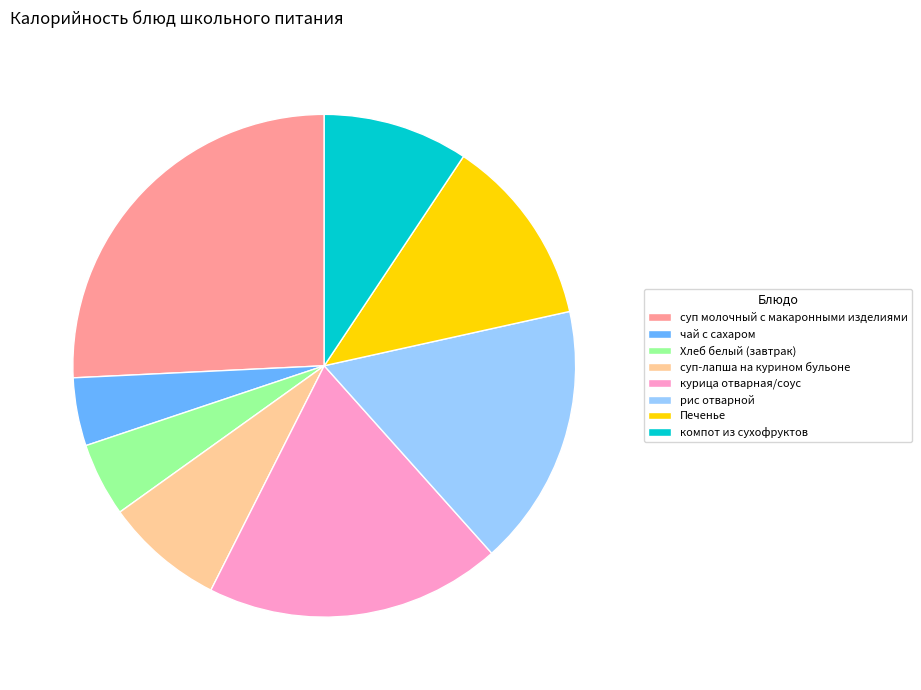

Which category has the biggest portion of the pie?

суп молочный с макаронными изделиями